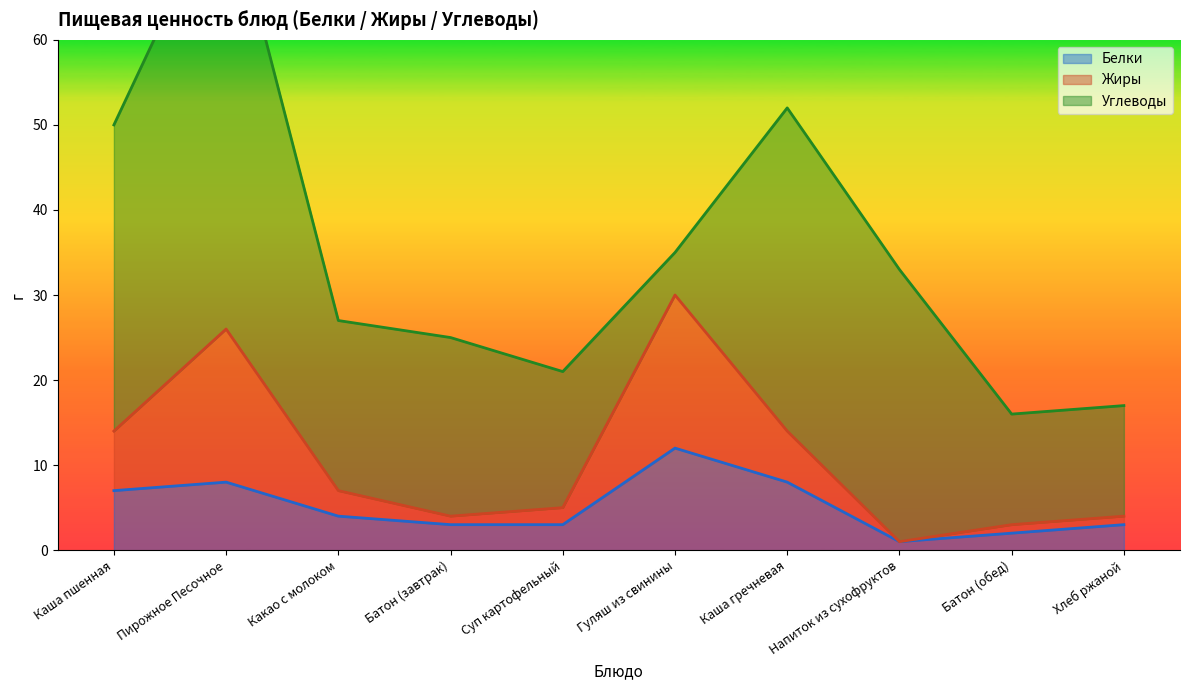

How many data points in Белки are less than 4?

5